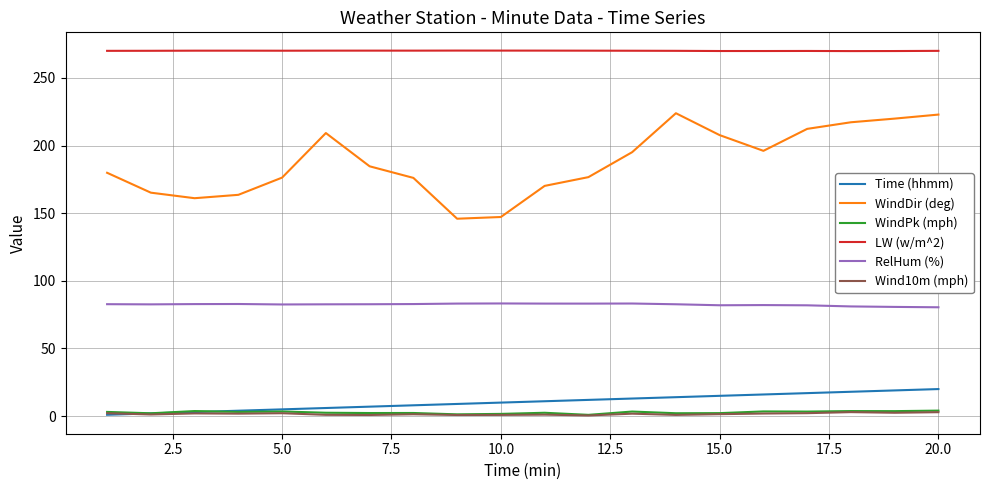

True or false: Wind10m (mph) and LW (w/m^2) cross at least once.

False